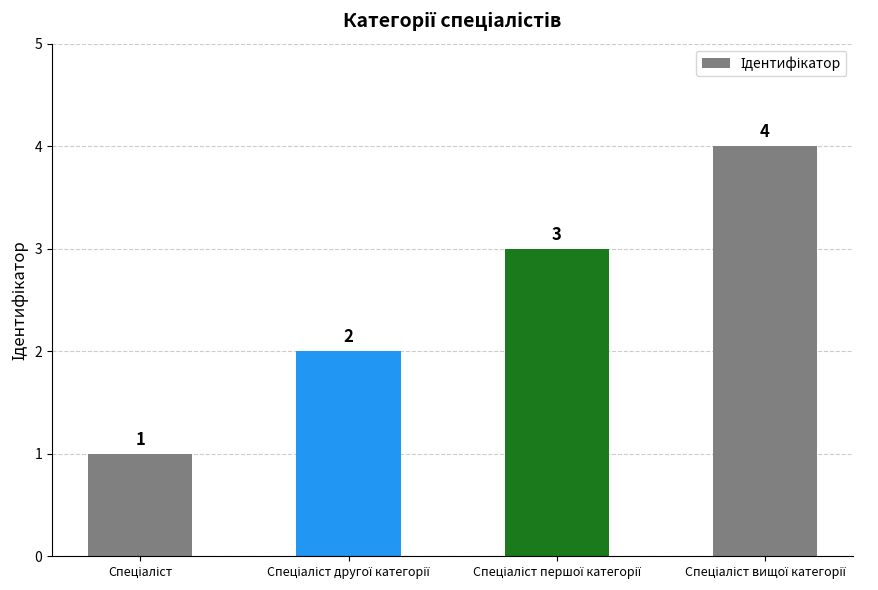

How many values are below 3?

2